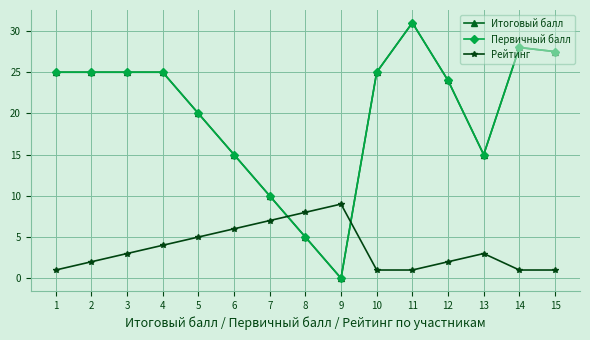

Which has a higher value, 8 or 5?

5